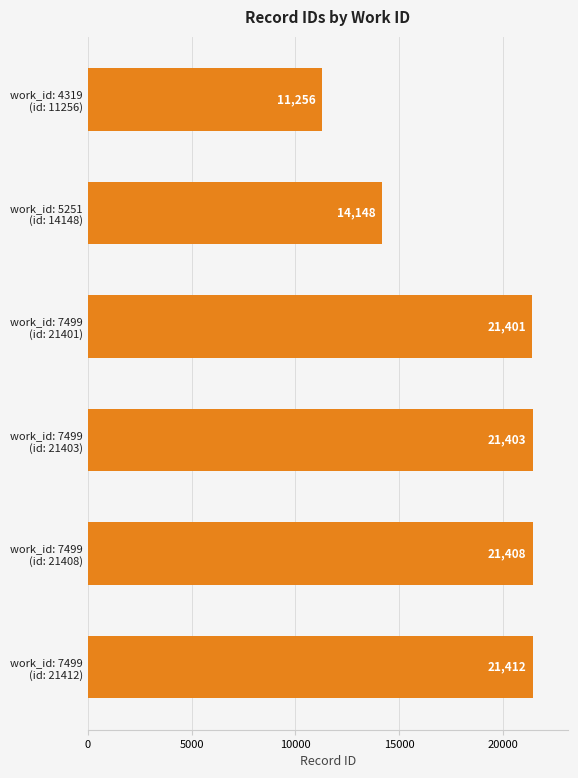

Where is the data nearest to the value 16334?

work_id: 5251
(id: 14148)